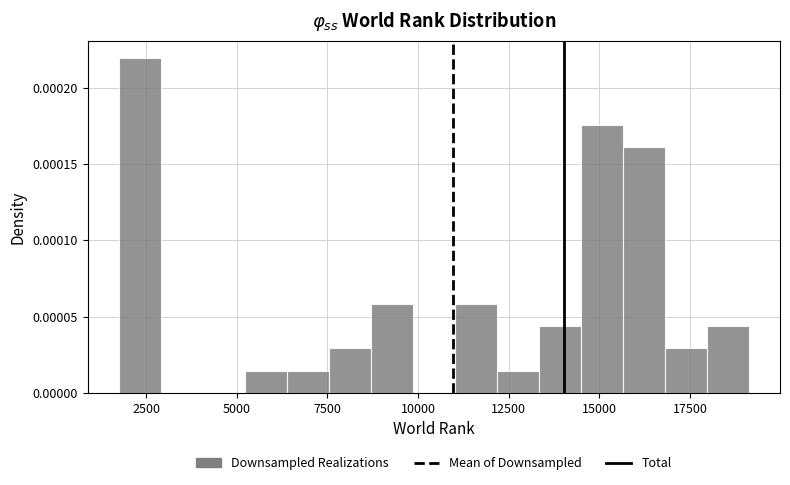

Read against the x-axis, roughly where is the centre of the tallest bar?

2500